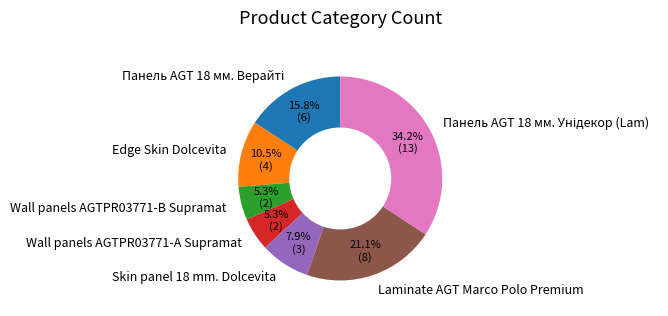

Does any single category account for the majority?

No